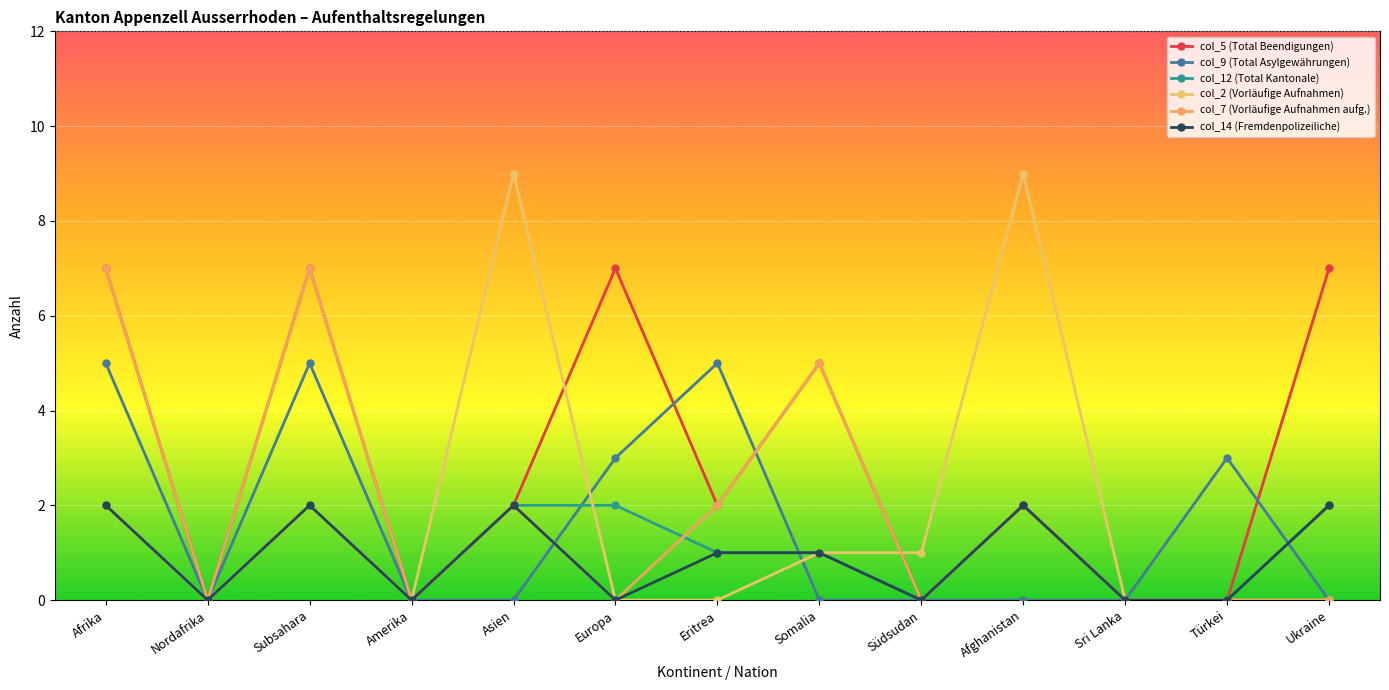

What is the spread (max minus min) of values at Asien?

9